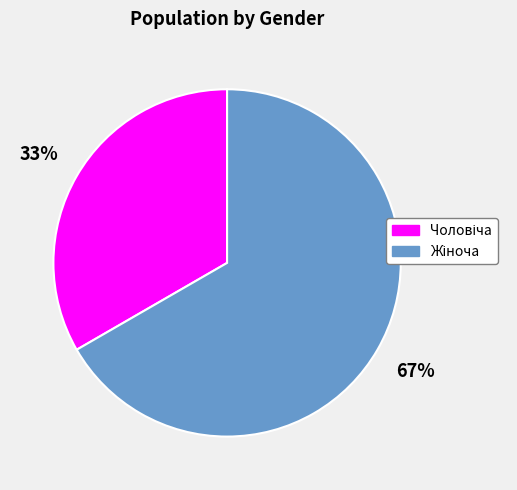

Is there any slice that represents more than half of the pie?

Yes